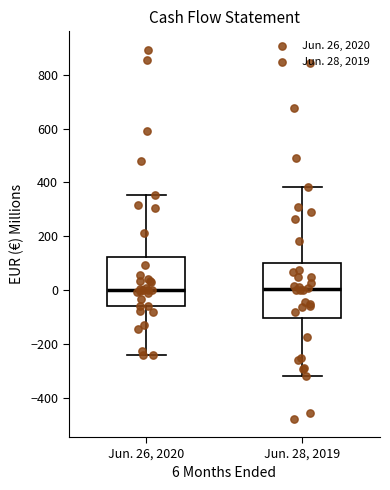

Which box is the tallest, from its lower edge to its upper edge?

Jun. 28, 2019